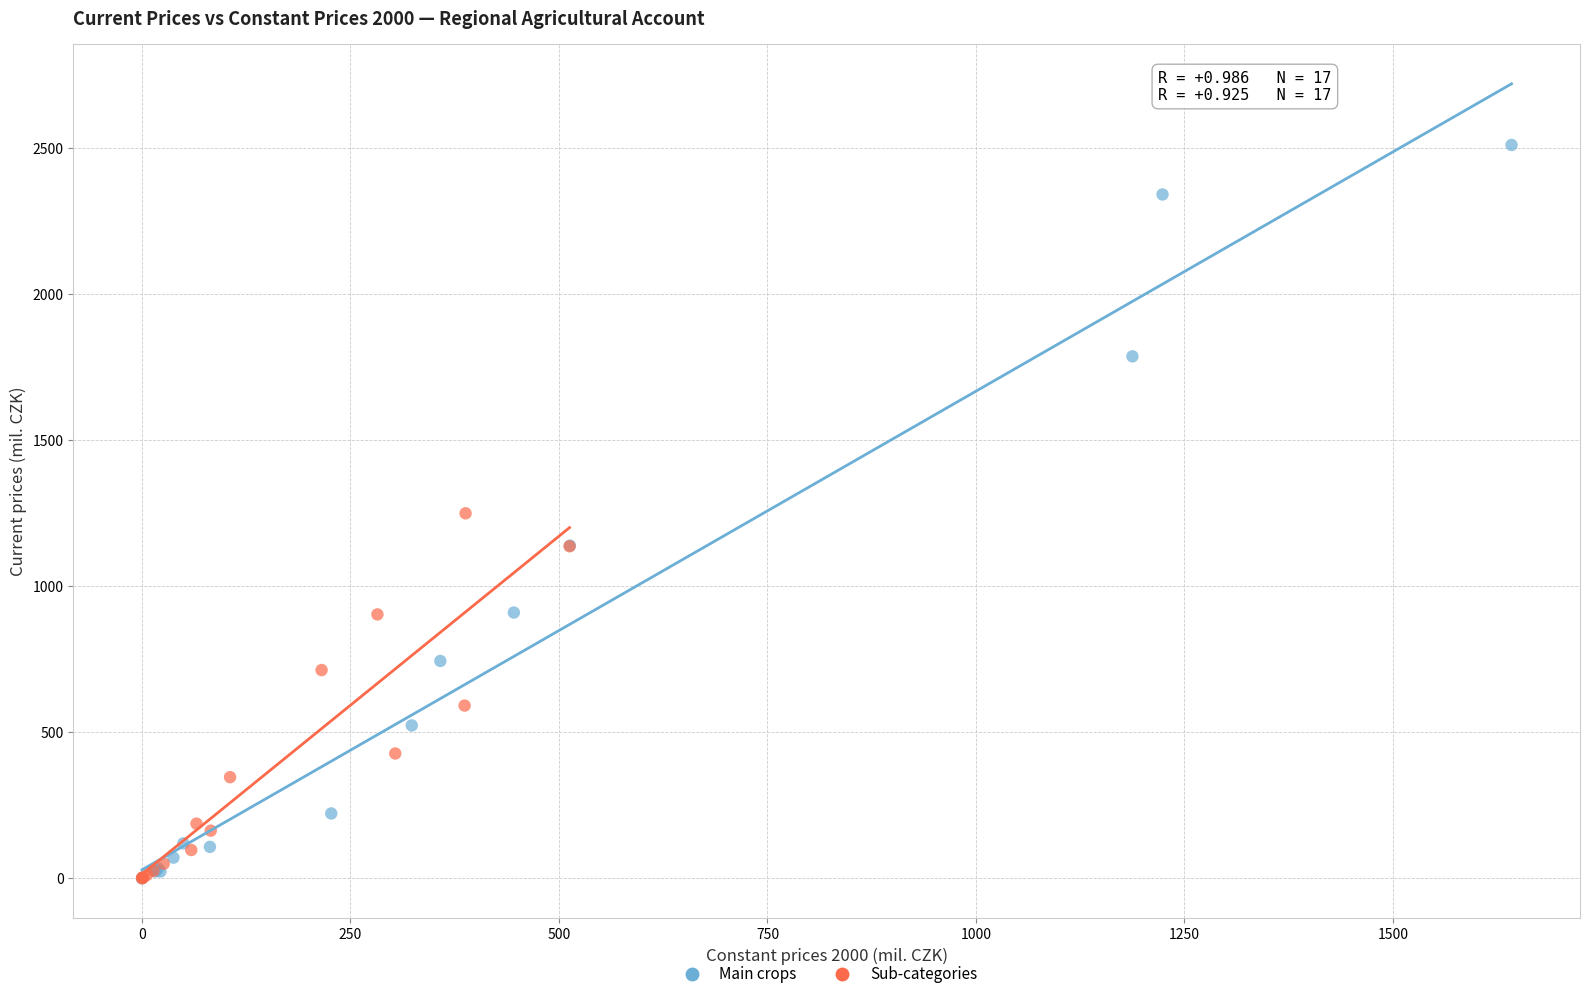

What are all the series names shown in the legend?

Main crops, Sub-categories